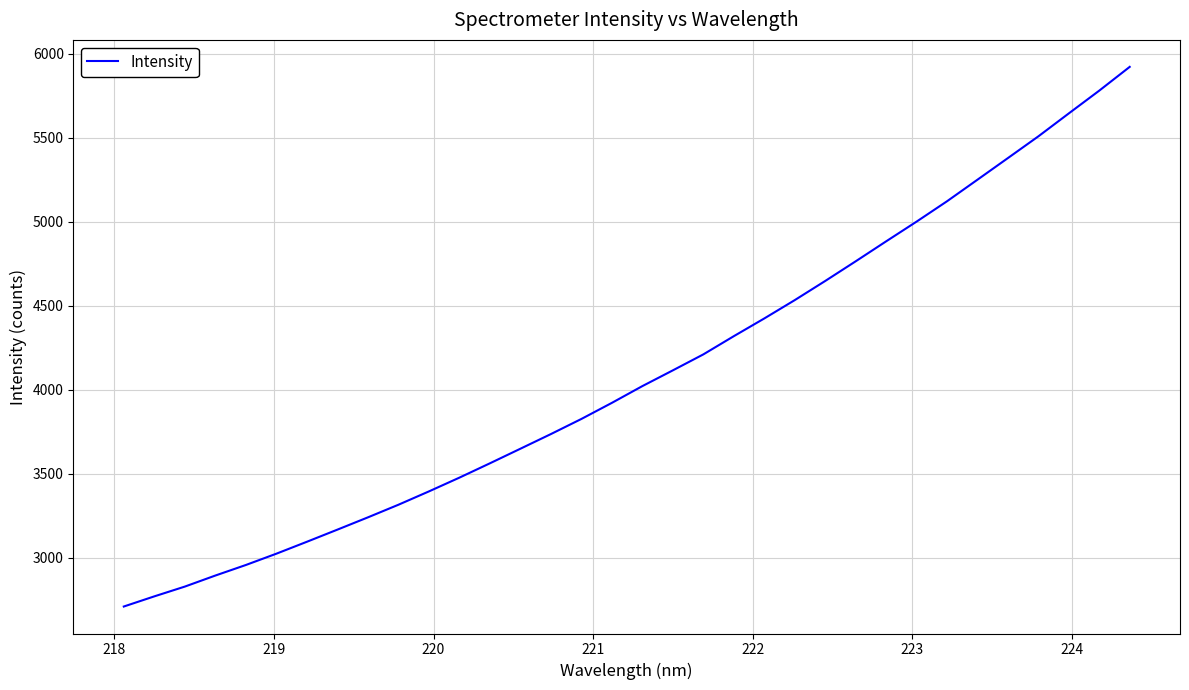

How many lines are shown in the chart?

1